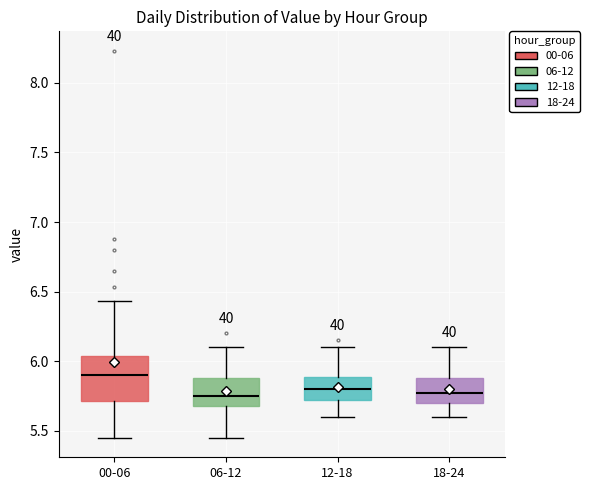

Which box's median line is the highest?

00-06